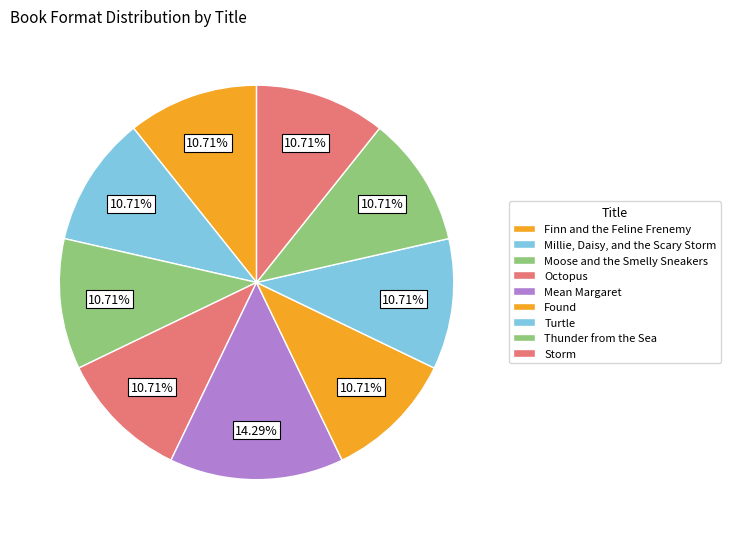

How many slices are in this pie chart?

9